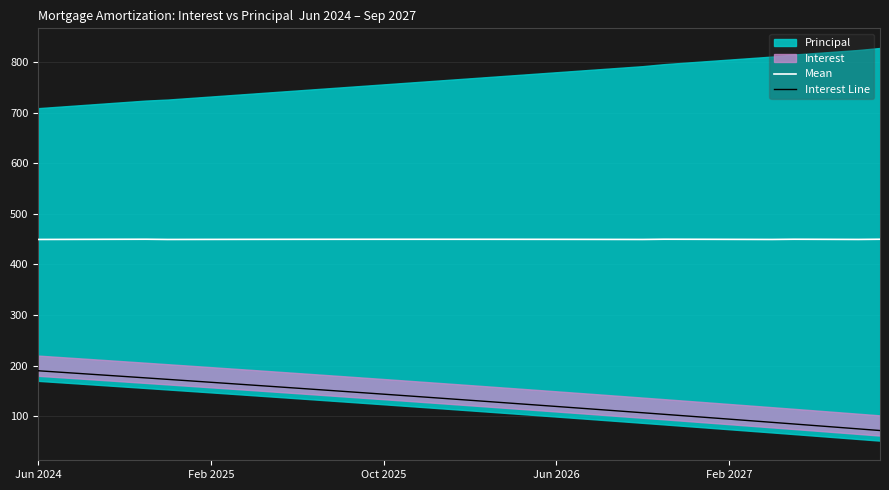

How many lines are shown in the chart?

2